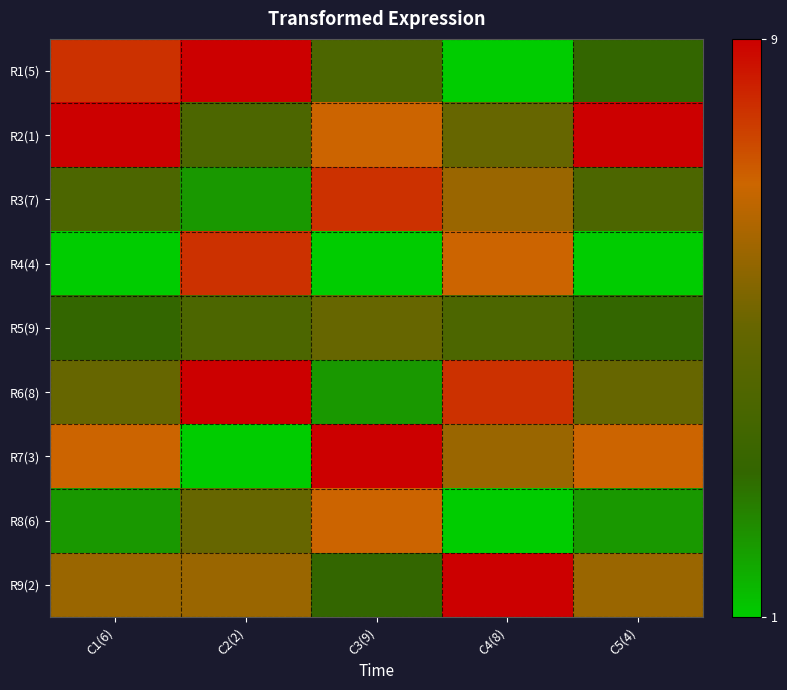

Between C1(6) and C4(8), which series saw the biggest shift?

R1(5)